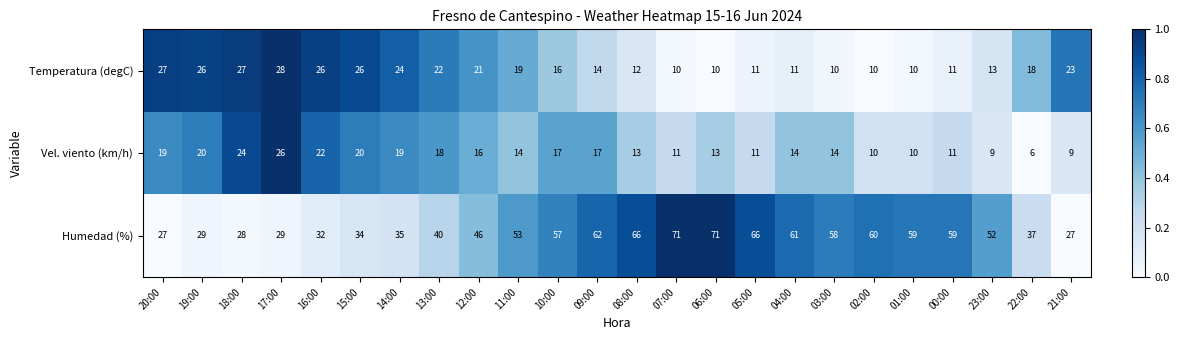

What is the total value across all series at 21:00?

59